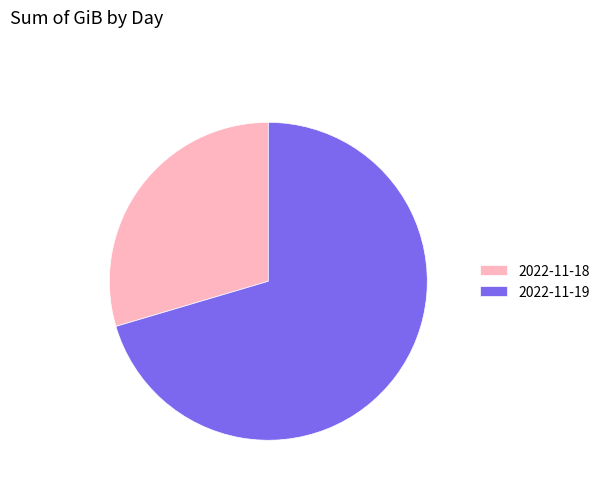

What is the largest slice in the pie chart?

2022-11-19